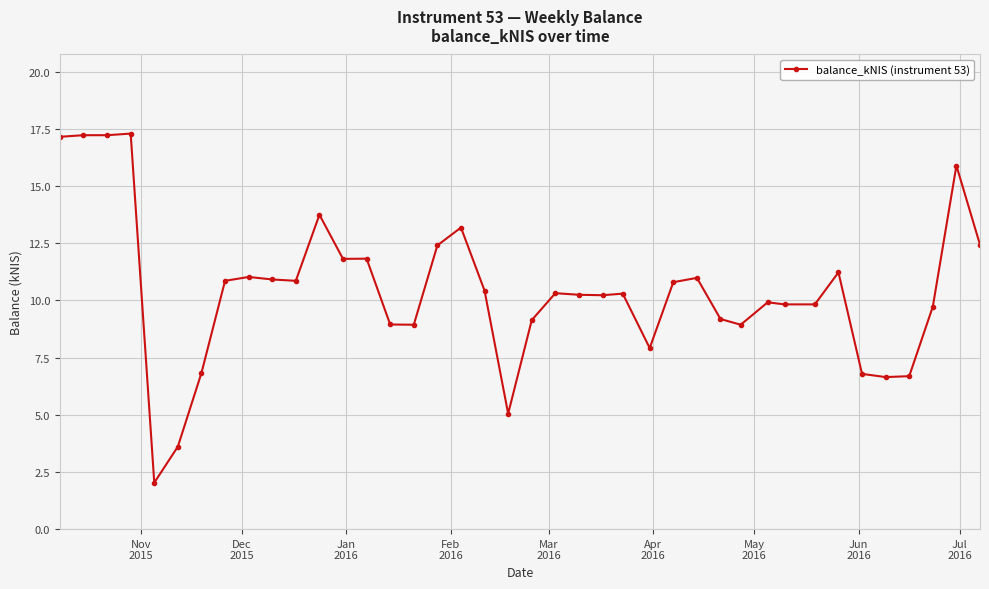

What is the value of the 11th point from the left?

10.9